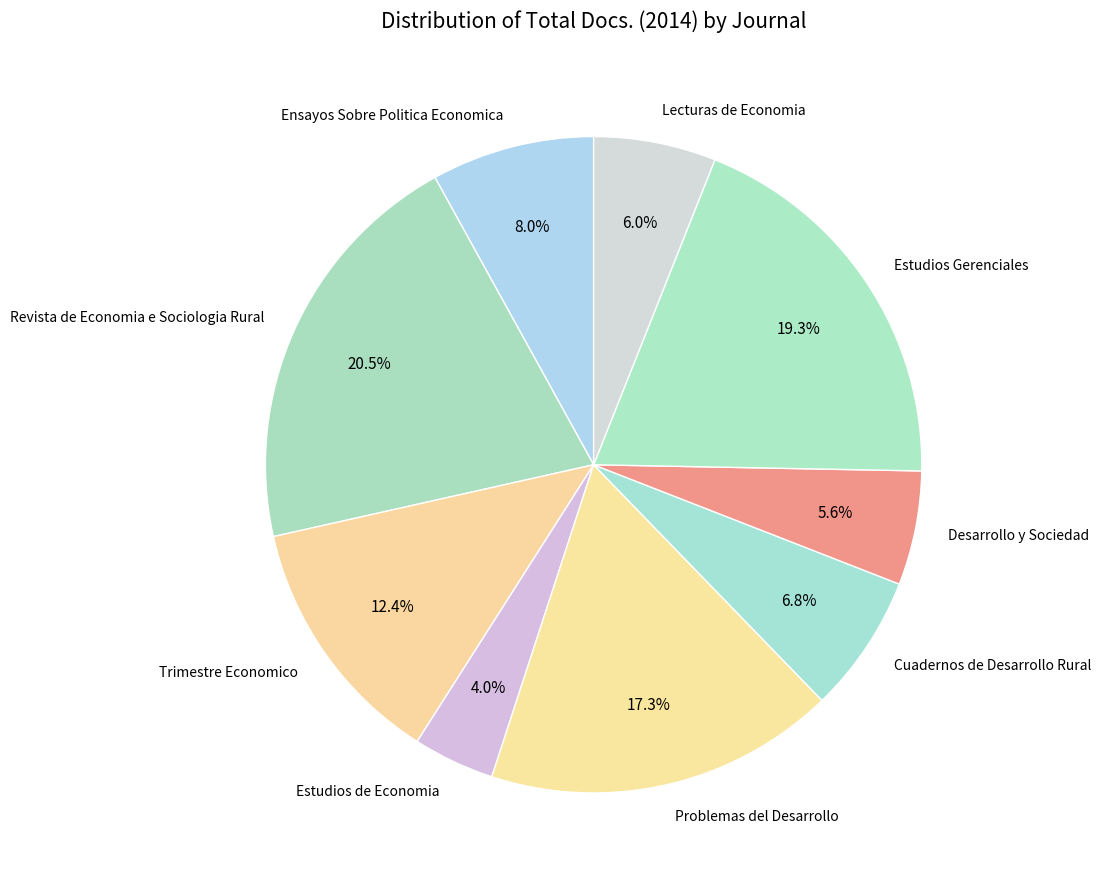

To the nearest percent, what is the difference between the Trimestre Economico and Lecturas de Economia slice percentages?

6%